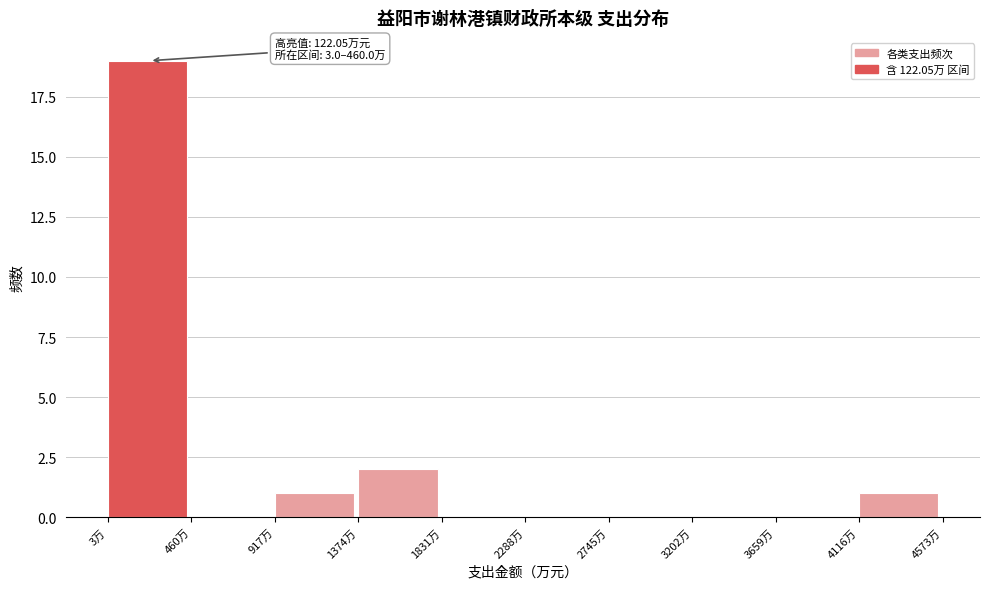

Which range on the x-axis has the tallest bar?

0 to 450